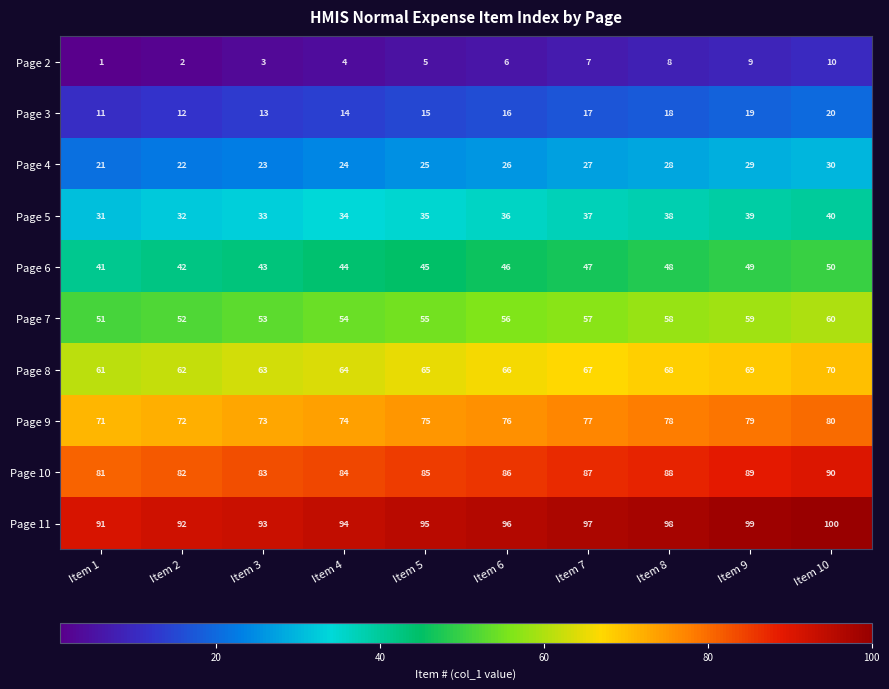

What is the spread (max minus min) of values at Item 3?

90